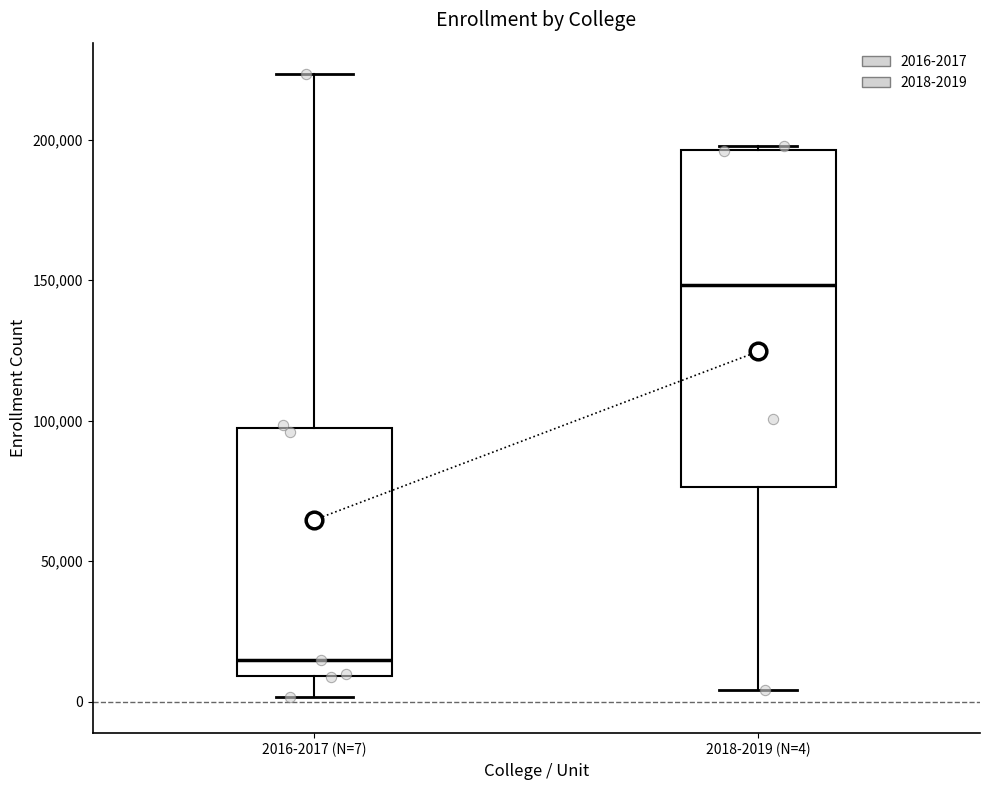

Reading left to right, transcribe this box plot: for each box, give where its median line is, the range the box spans, and where its two whiskers end, as read against the y-axis. The values are not printed on the chart, so give them approximately, as read against the axis.

2016-2017 (N=7): median 15000, box 10000 to 95000, whiskers 0 to 225000
2018-2019 (N=4): median 150000, box 75000 to 195000, whiskers 5000 to 200000